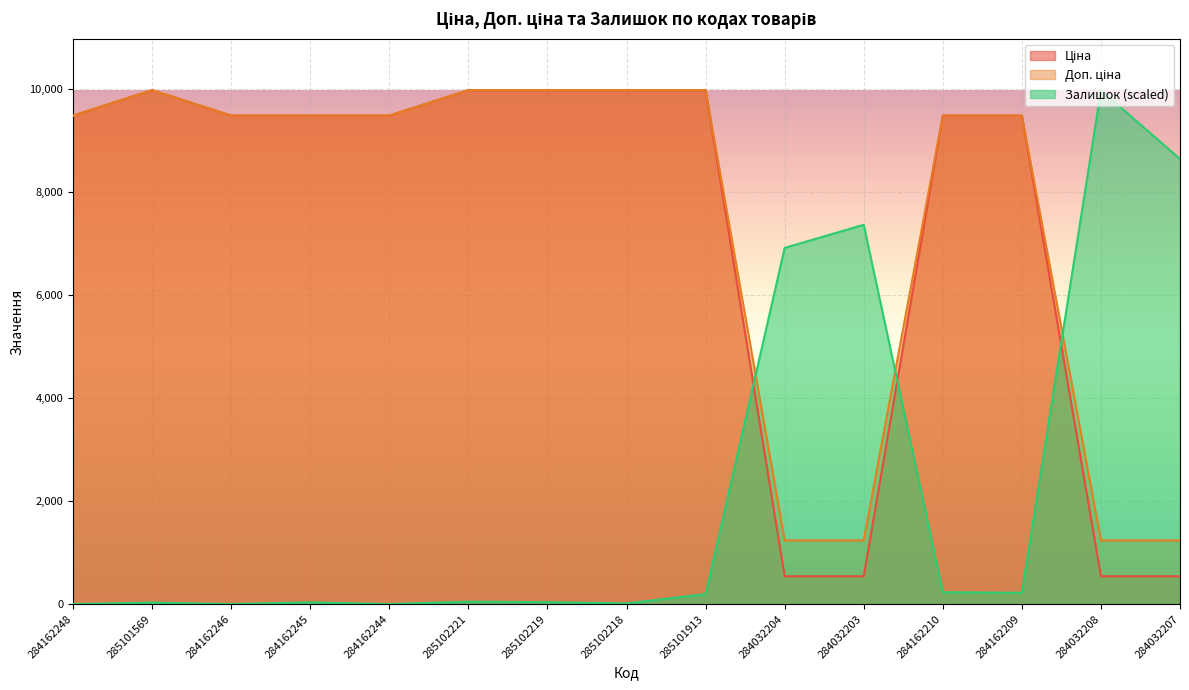

True or false: Доп. ціна and Залишок cross at least once.

True